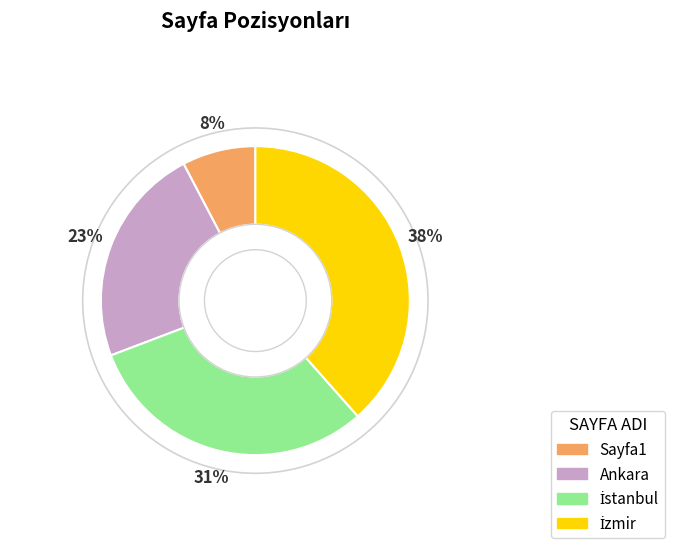

Is it true that Ankara is 15% of the pie?

False